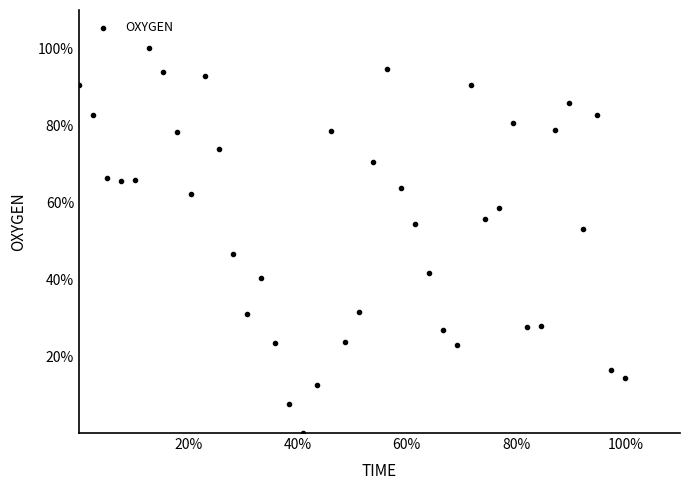

What is the range of X values (max minus min)?

100.0